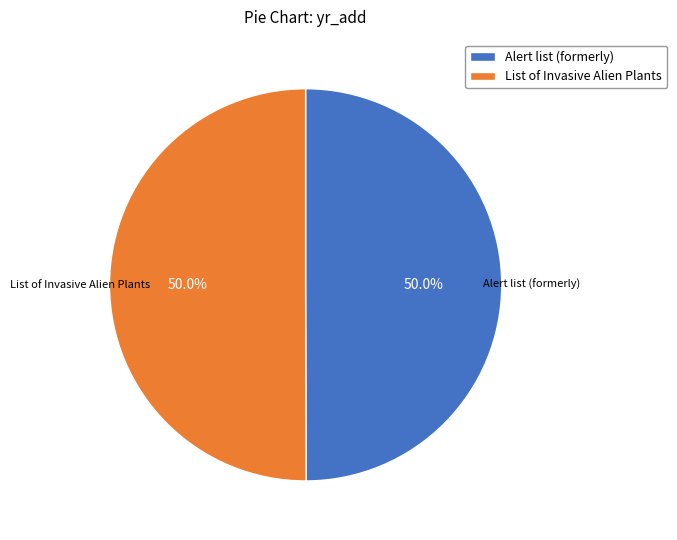

What is the total percentage of Alert list (formerly) and List of Invasive Alien Plants?

100.0%